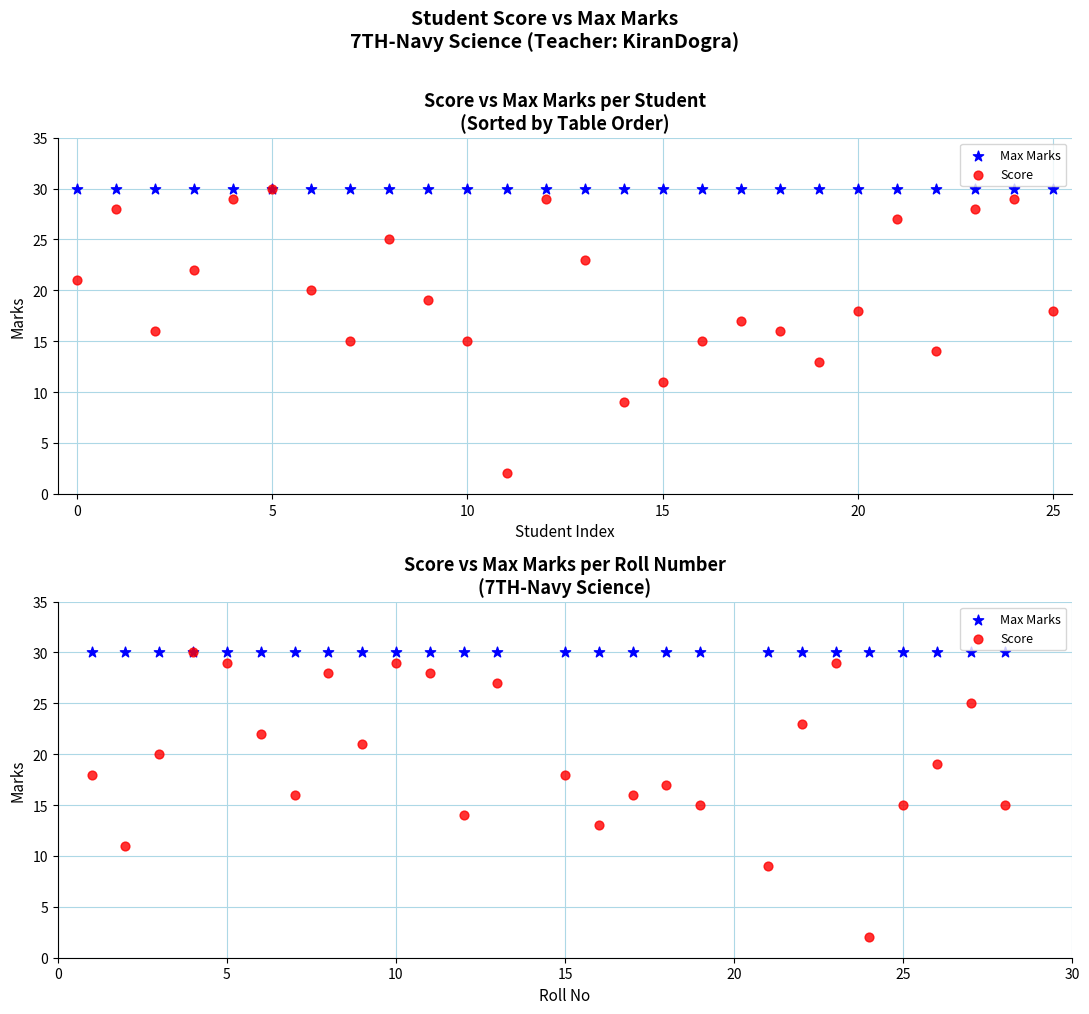

Which series reaches the minimum Y coordinate?

Score